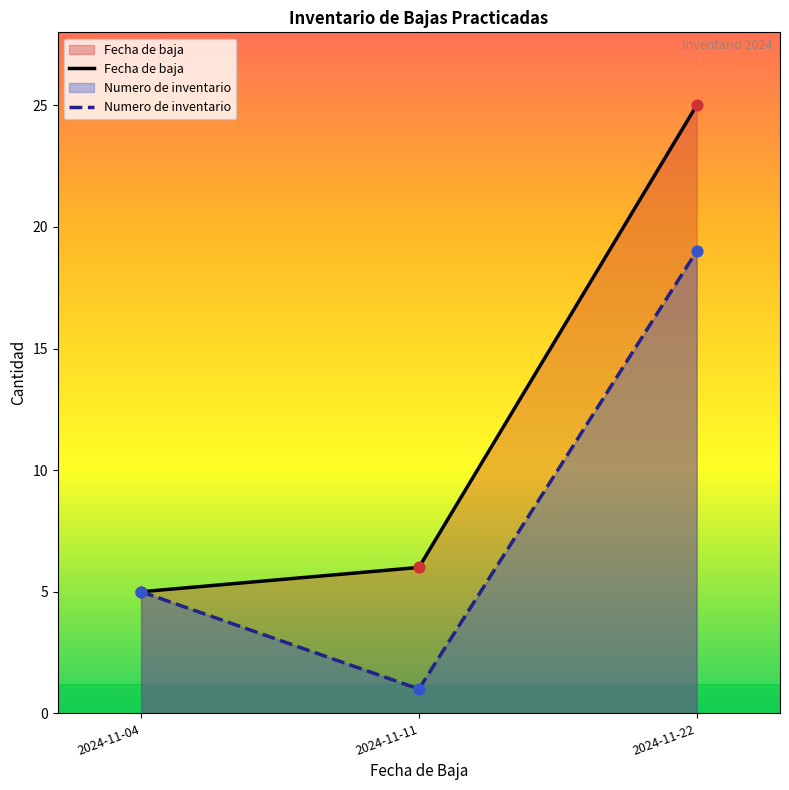

Which series has the largest total across all categories?

Fecha de baja